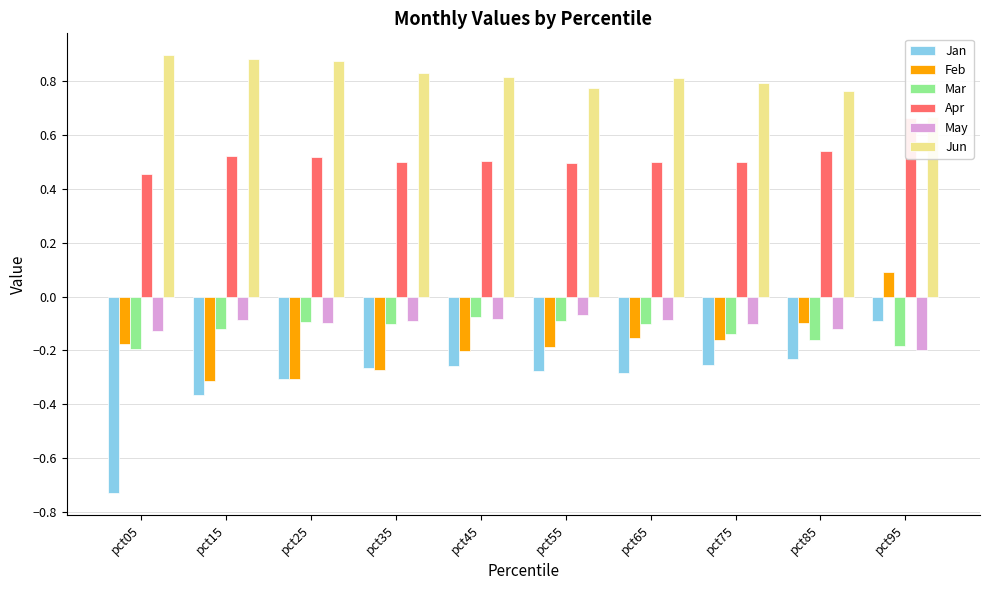

What value does the Apr series have at pct25?

0.5